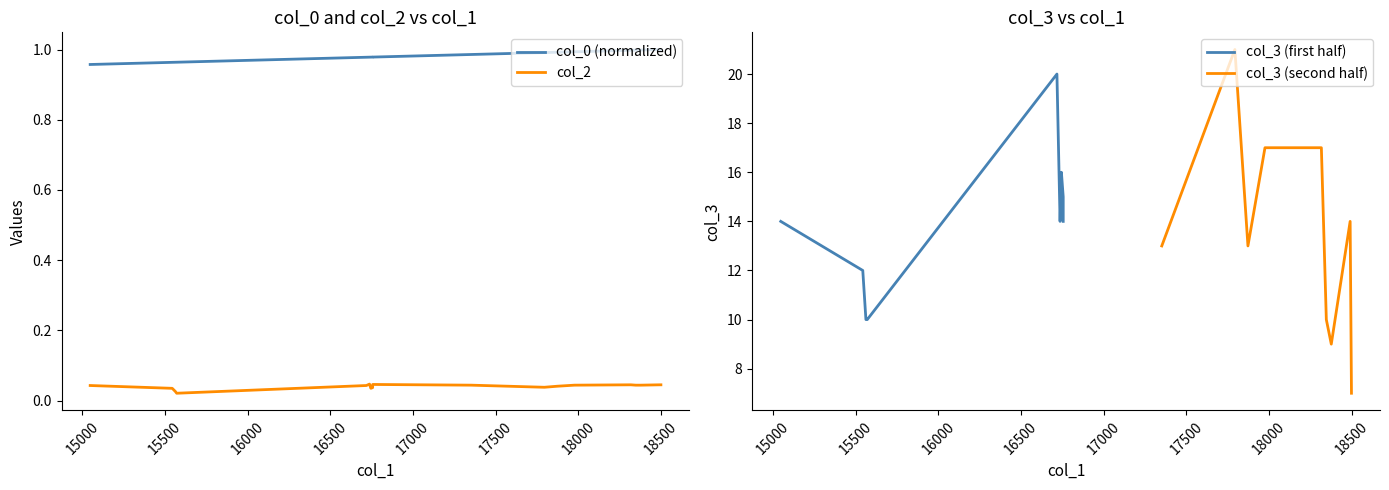

Is it true that col_2 equals 0.0 at 15571?

True